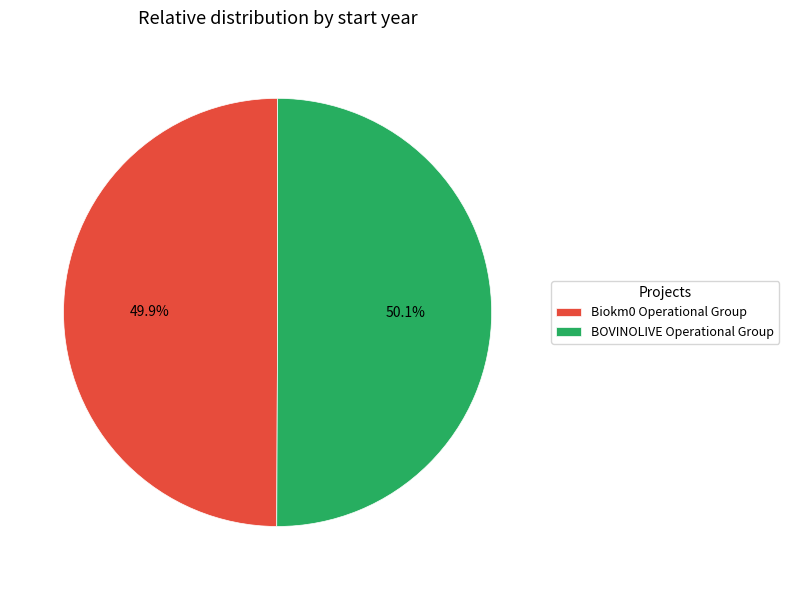

Does any single category account for the majority?

Yes